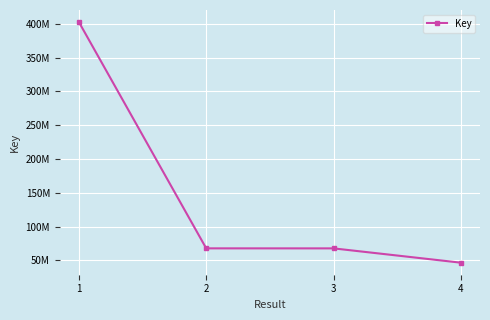

Does the chart have visible grid lines?

Yes